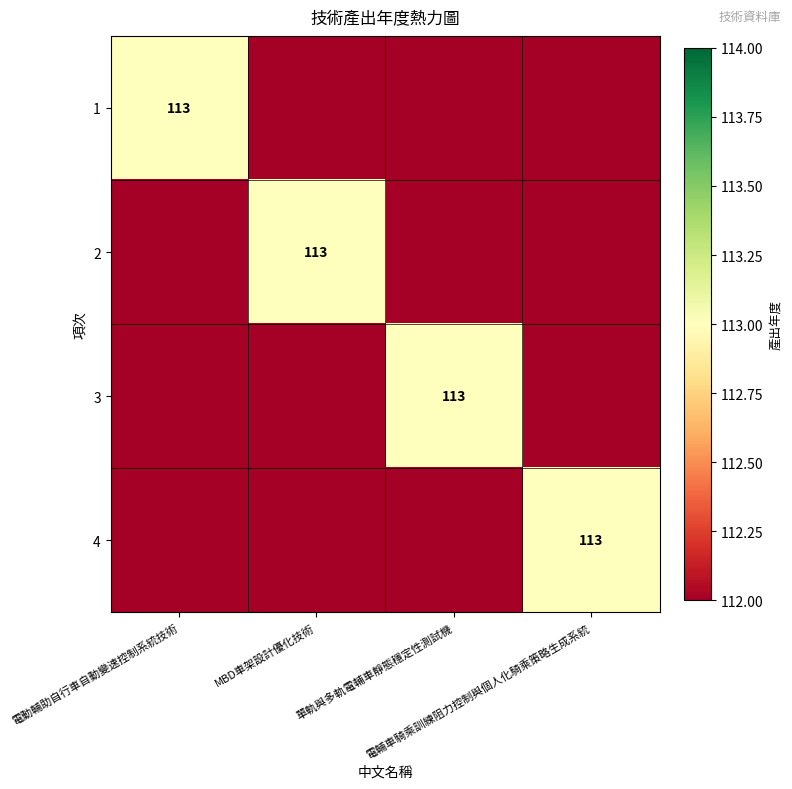

The 2 series shows 38 at MBD車架設計優化技術. True or false?

False